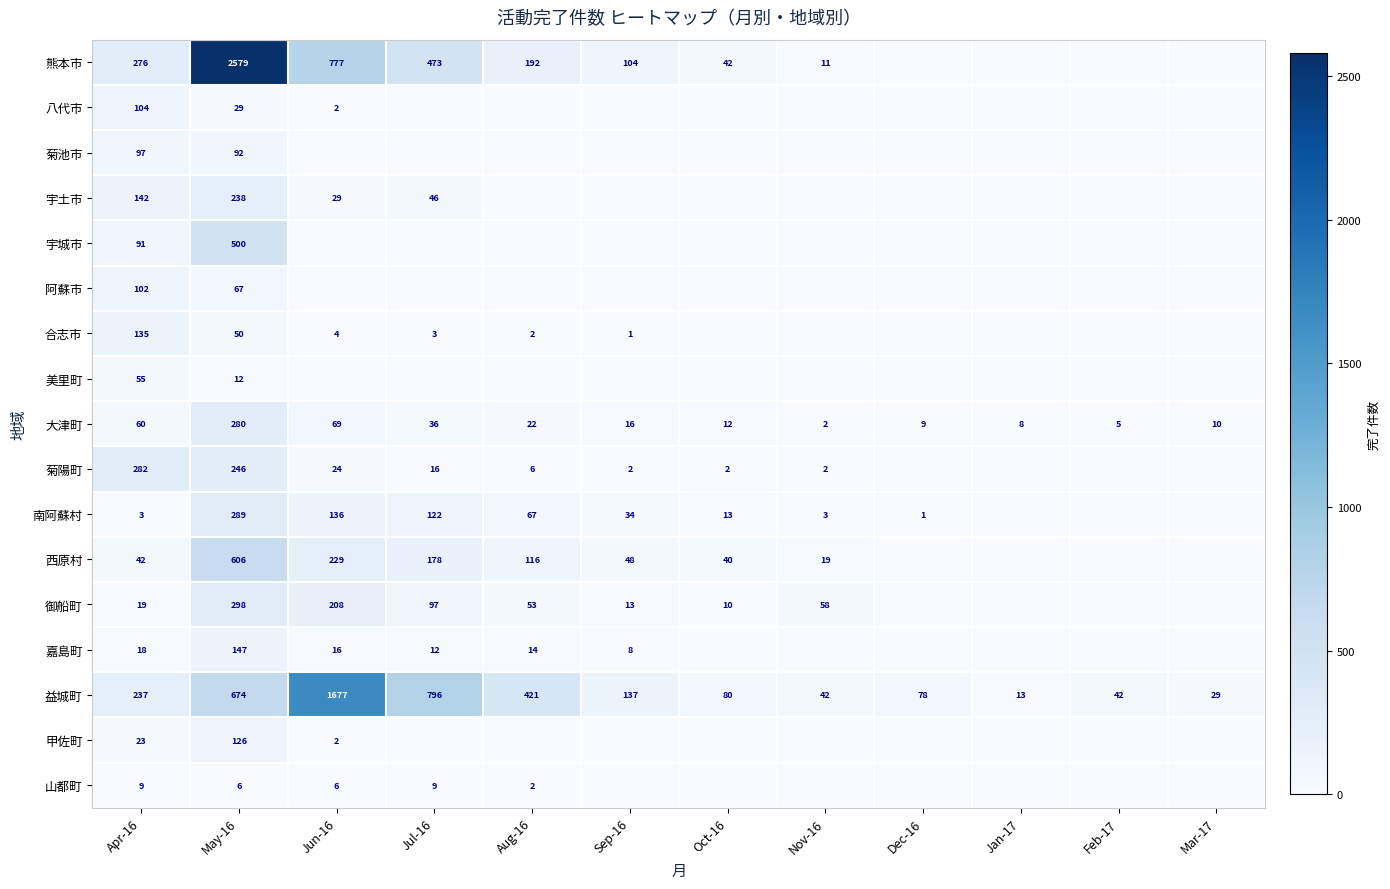

What is the difference between the highest and lowest values at May-16?

2573